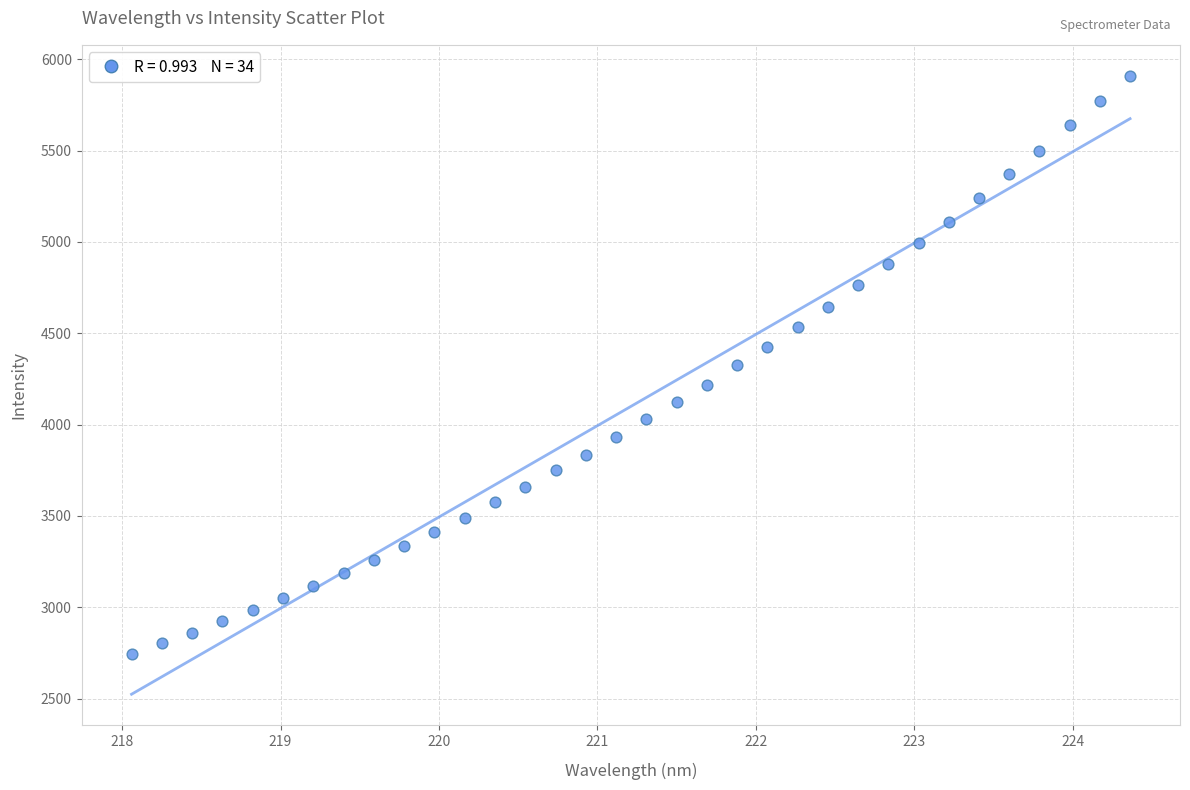

What is the range of Y values (max minus min)?

3168.0